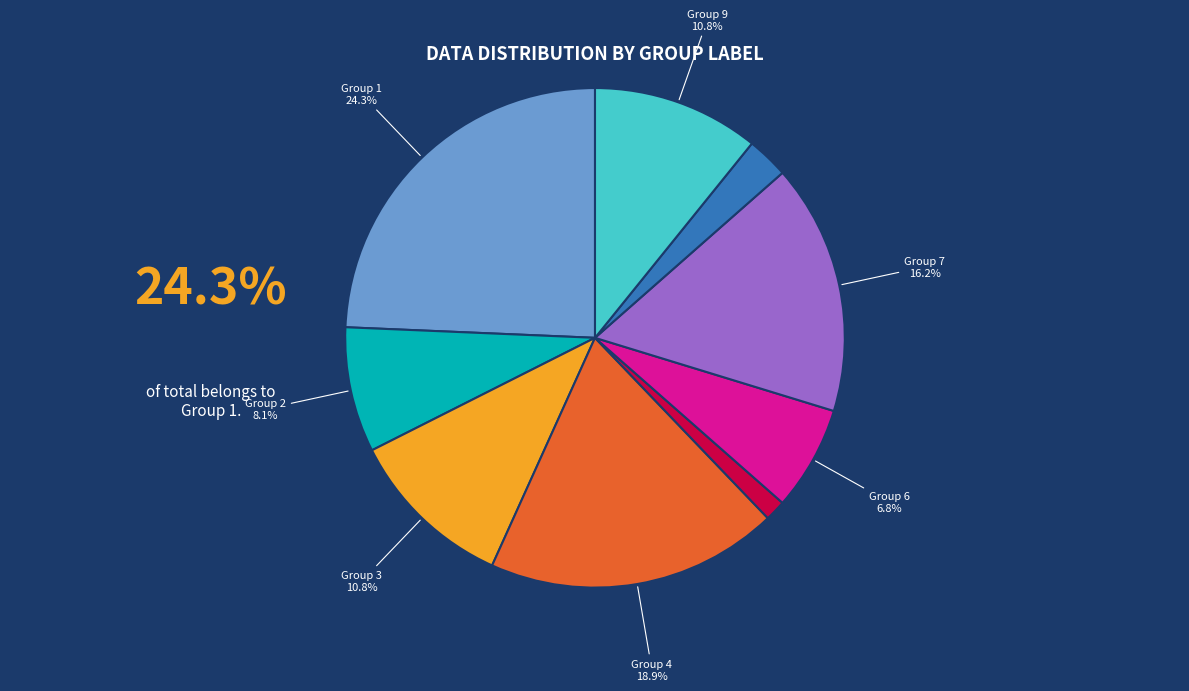

Is there any slice that represents more than half of the pie?

No